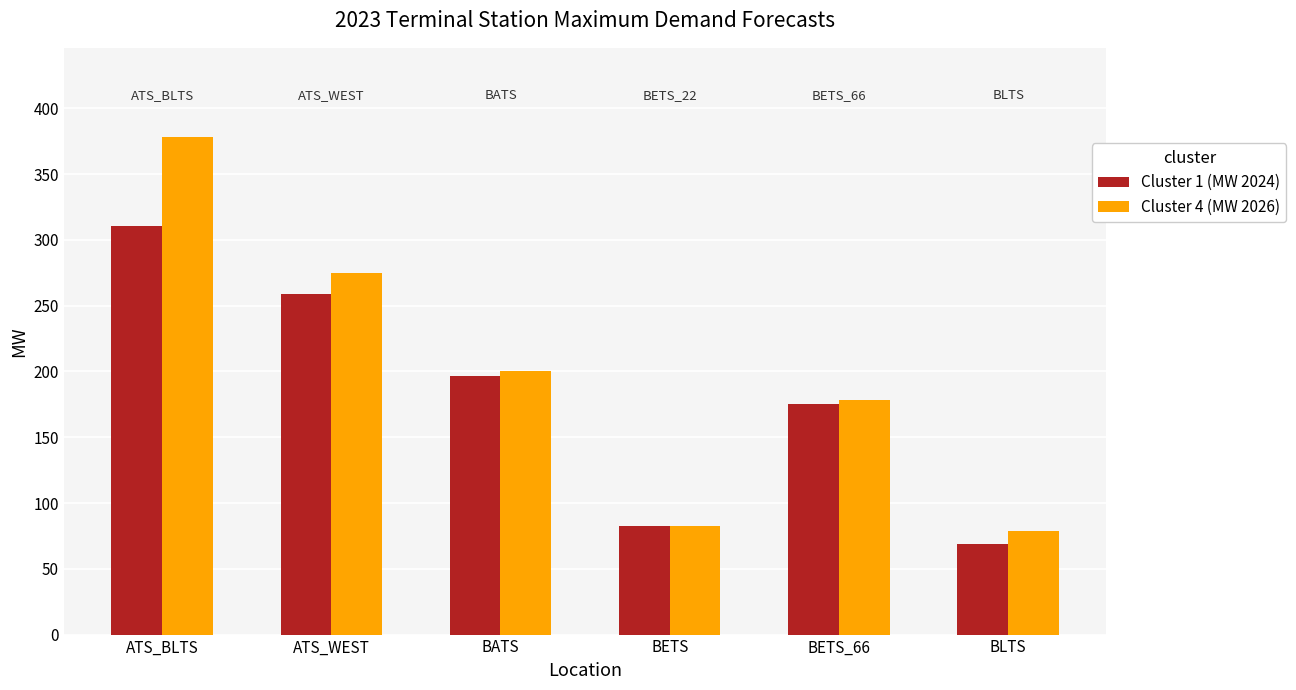

At which category is the sum across all series the highest?

ATS_BLTS